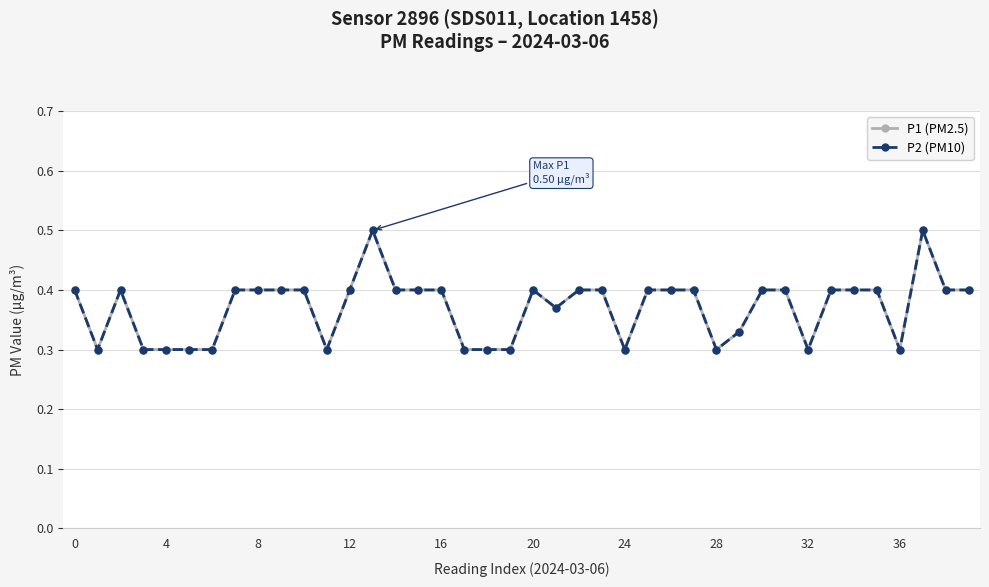

Which series has the largest range (max minus min)?

P1 (PM2.5)